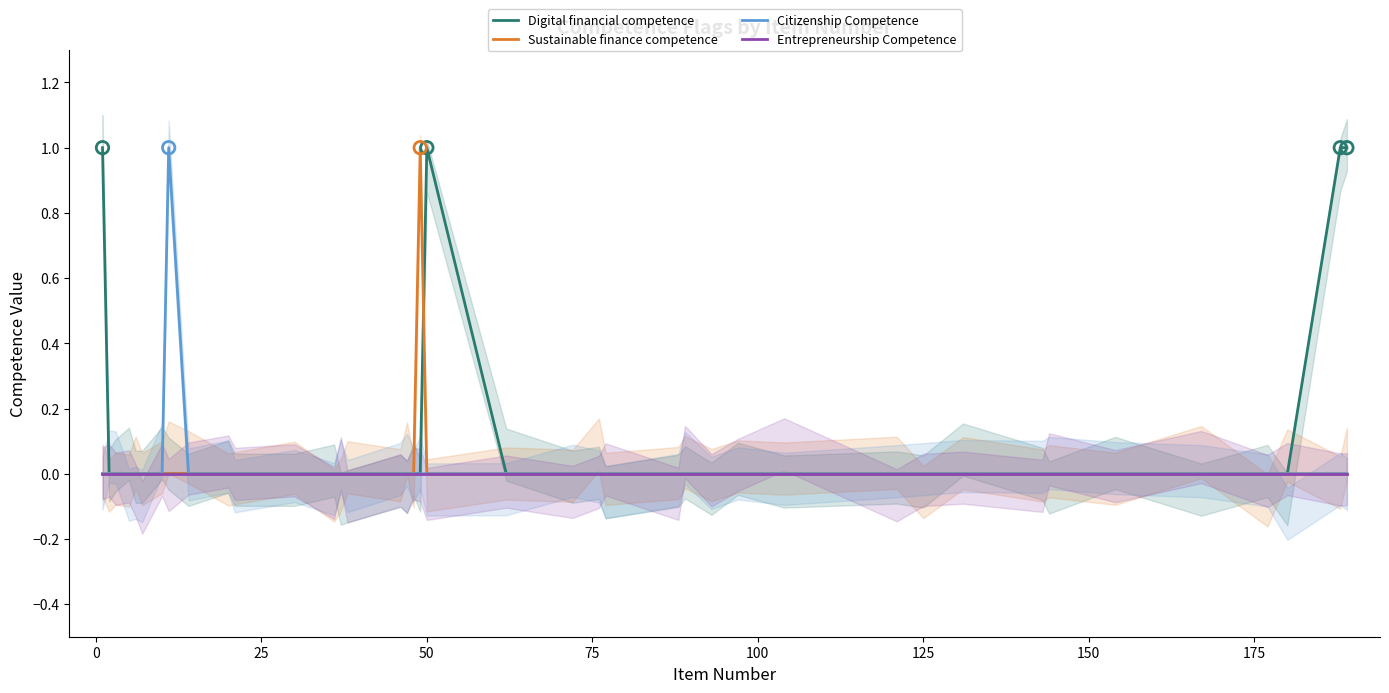

What are all the series names shown in the legend?

Digital financial competence, Sustainable finance competence, Citizenship Competence, Entrepreneurship Competence